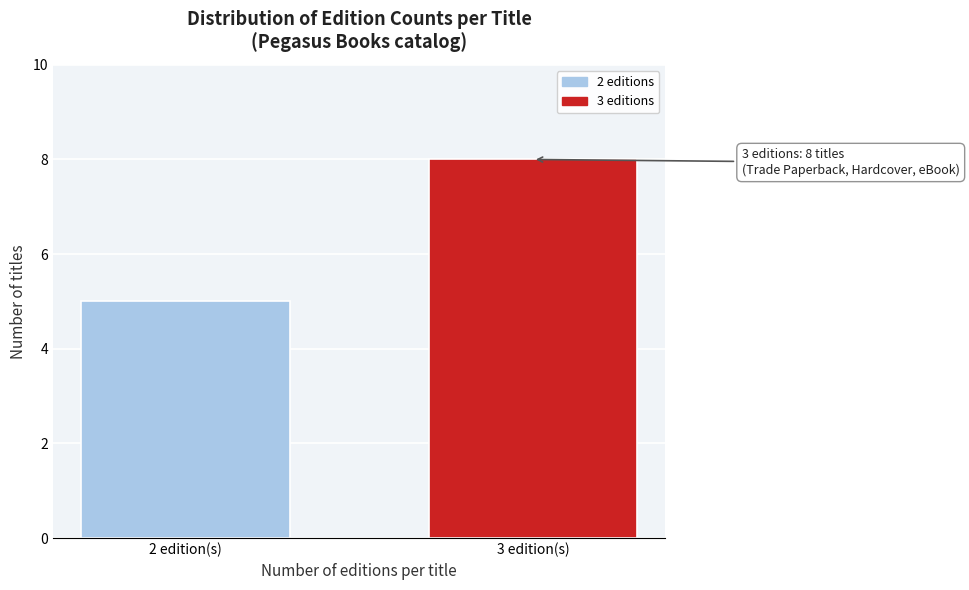

Reading right to left, transcribe all the data shown in this chart.

8	5